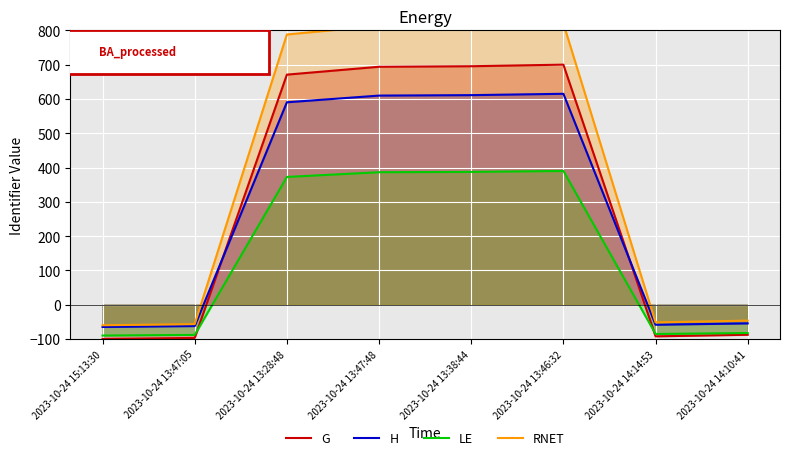

What is the value of the H point at the 5th from the left?

611.1